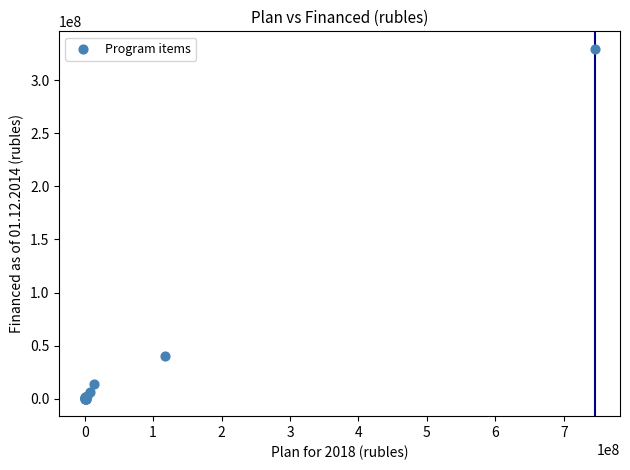

What Y value in the scatter plot is closest to 164846004?

40132318.1